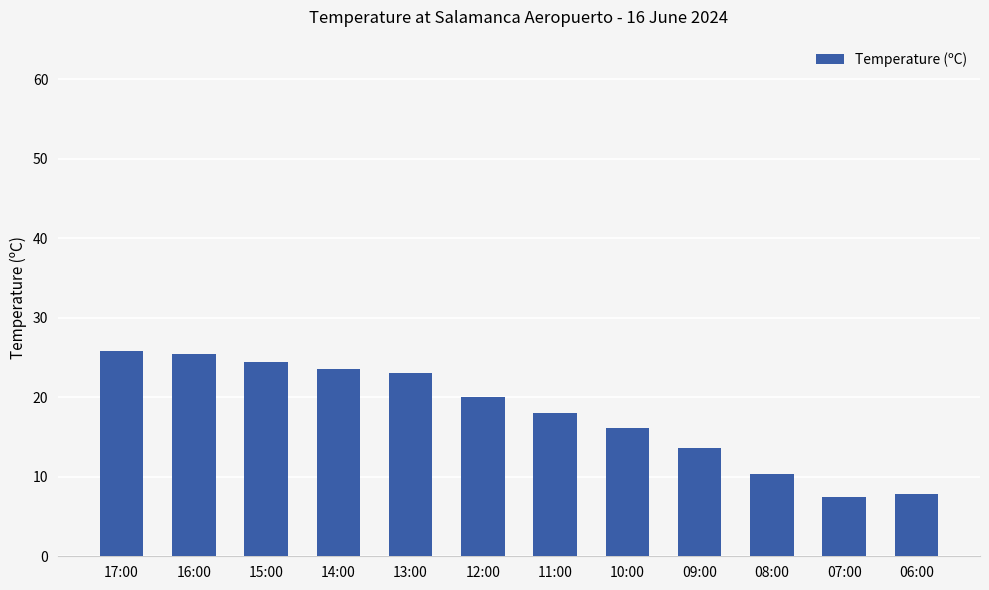

How many data points does each series have?

12